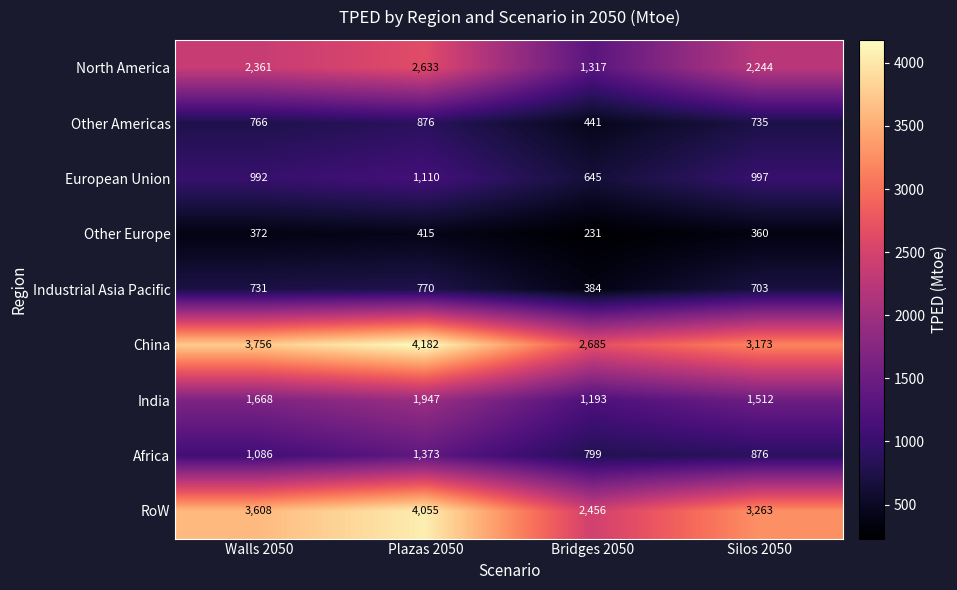

At how many categories does at least one series exceed 2323?

4